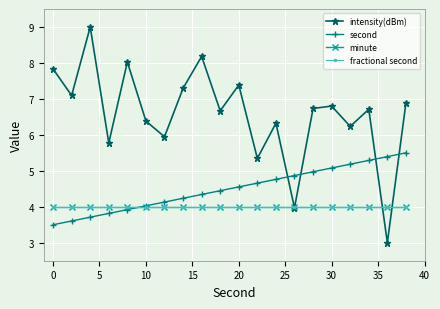

At how many categories does at least one series exceed 6?

15